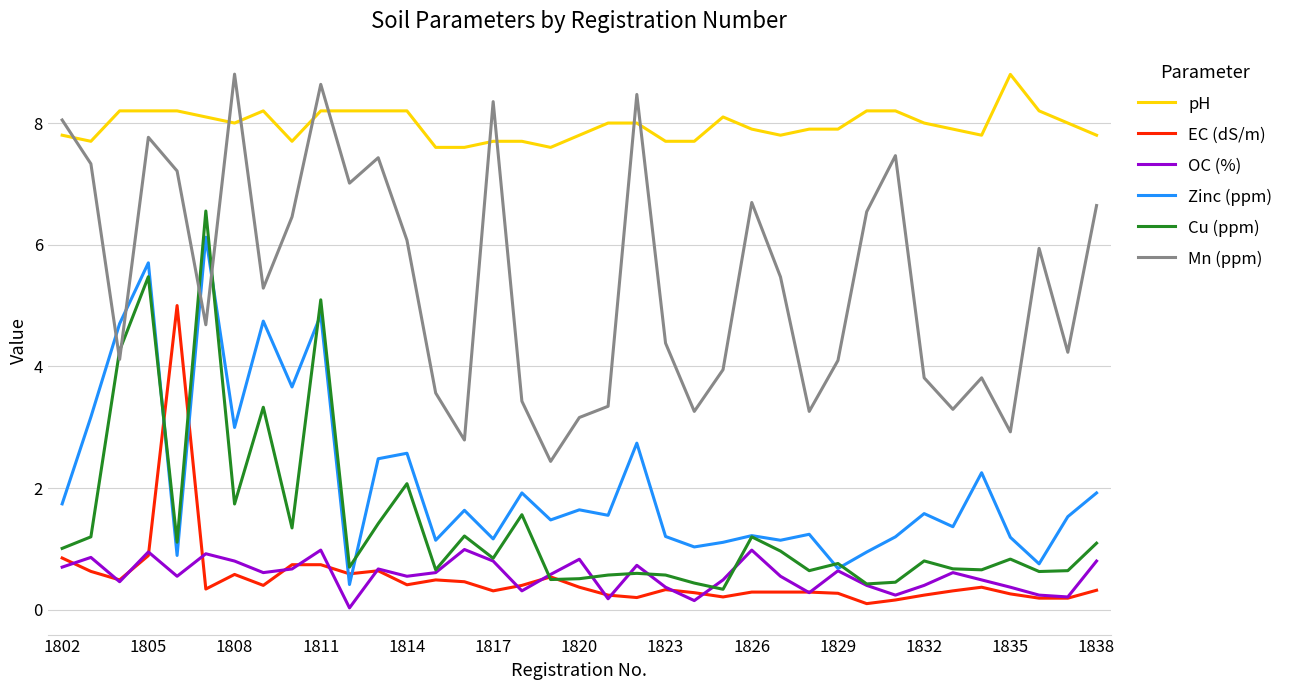

What is the lowest value of the Cu (ppm) series?

0.3